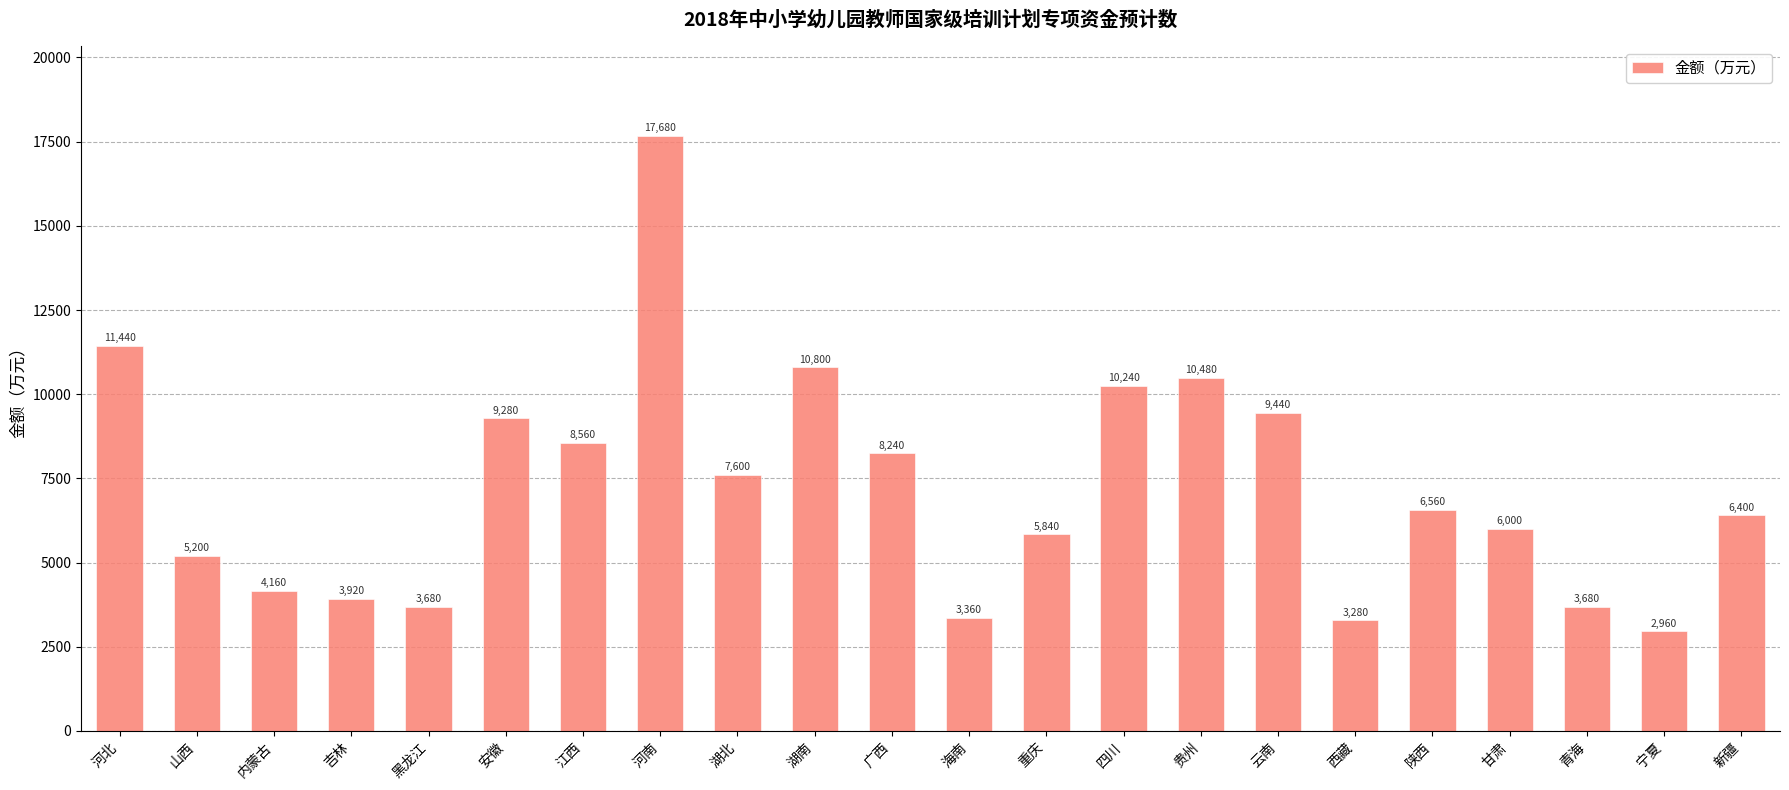

What is the ratio of the value at 贵州 to the value at 海南?

3.1